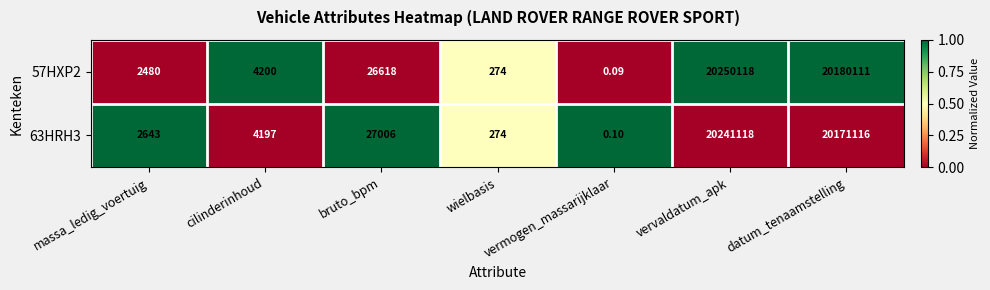

Which series has the largest total across all categories?

57HXP2